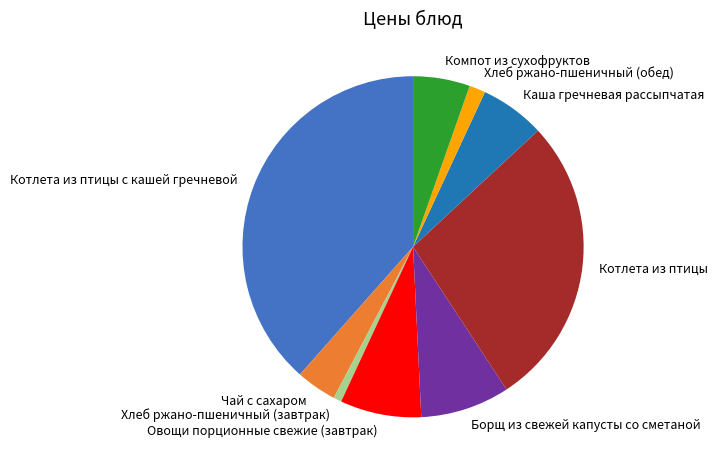

How many slices are in this pie chart?

9